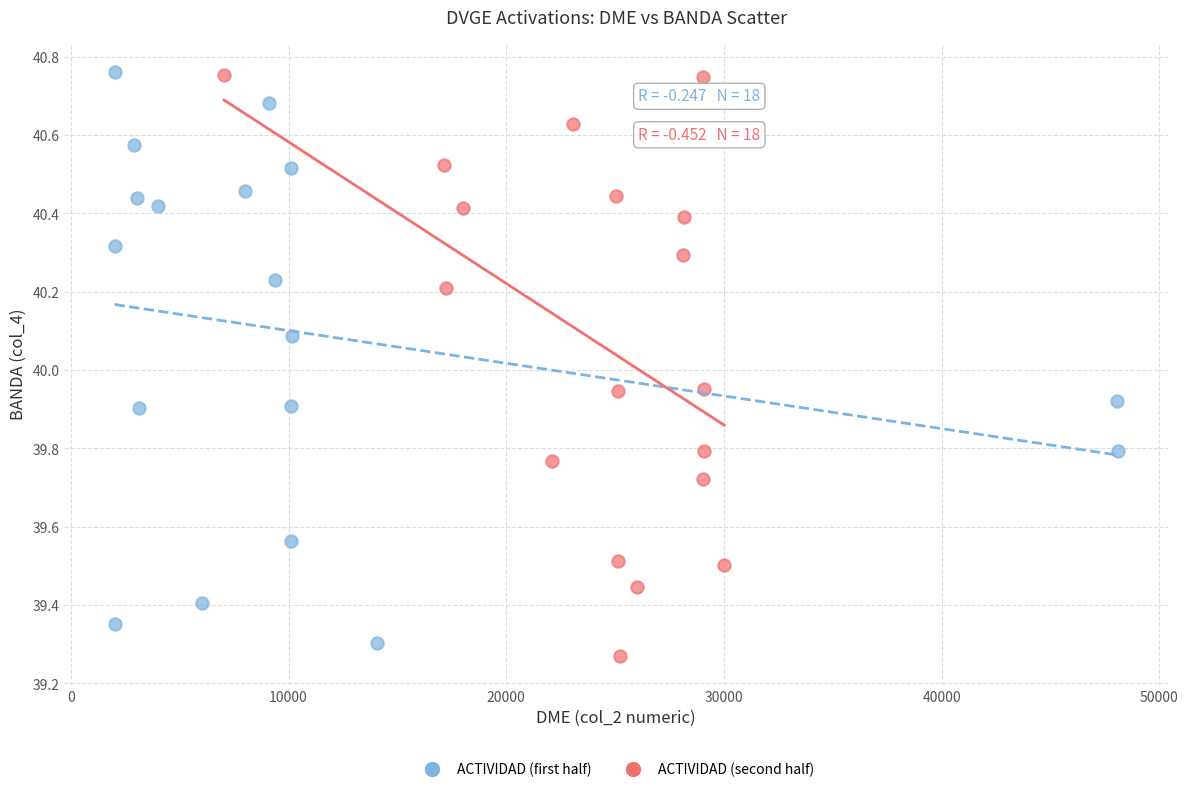

What are all the series names shown in the legend?

ACTIVIDAD (first half), ACTIVIDAD (second half)